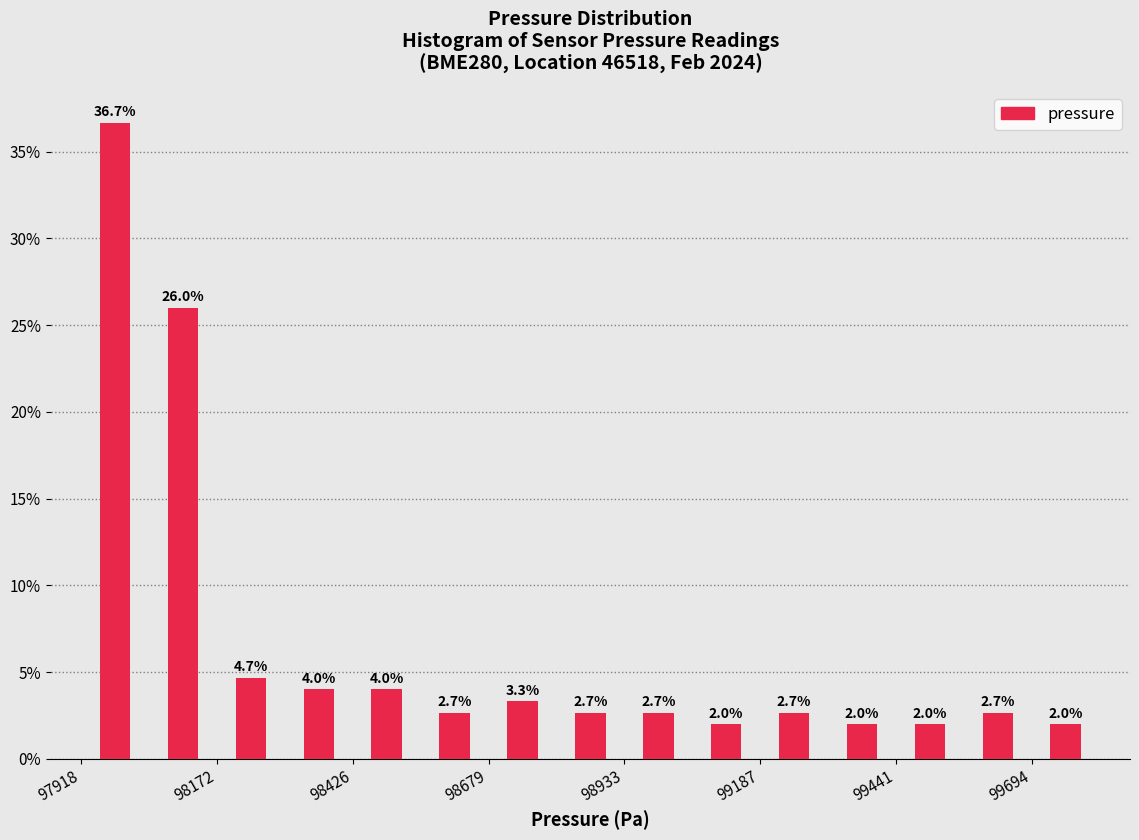

Around what value on the x-axis is the tallest bar? Give the approximate position of its centre, as read against the axis.

98000